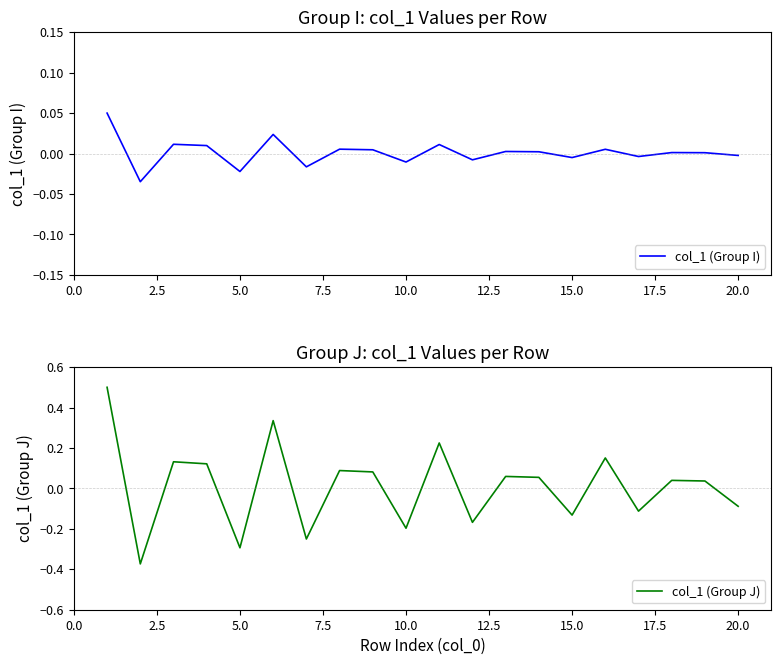

What is the difference between the second highest and minimum values in the col_1 (Group I) series?

0.1